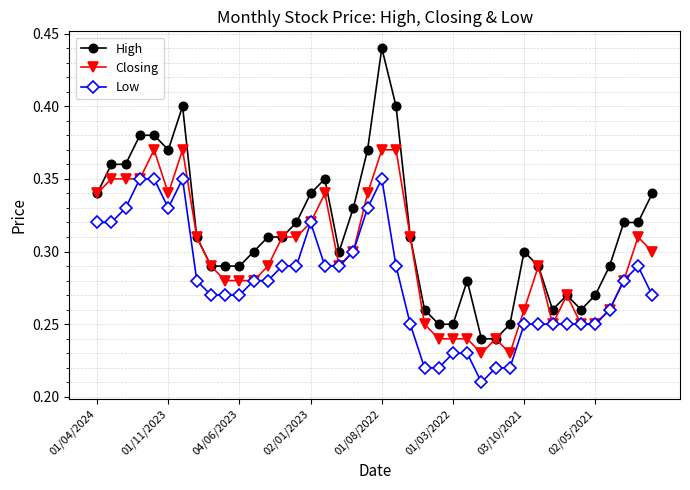

Rank the series by their average value, from highest to lowest.

High, Closing, Low